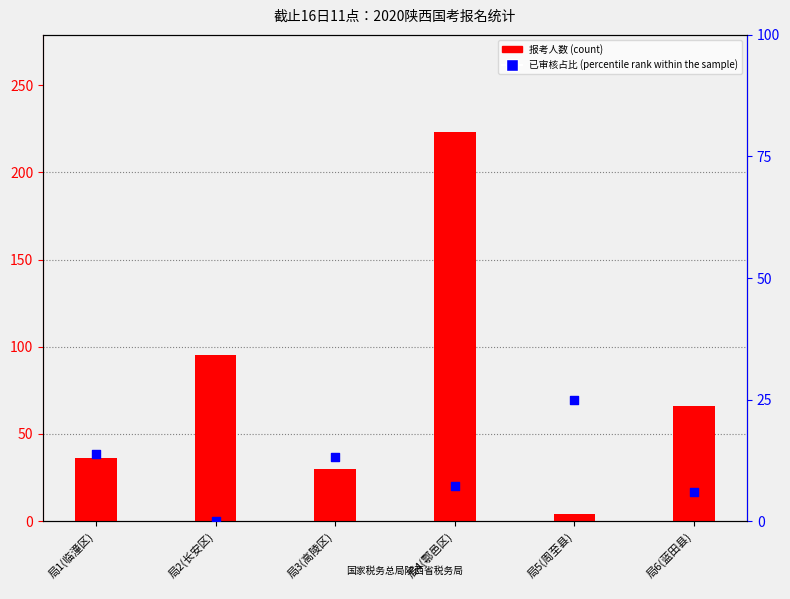

Is the value of 已审核占比(percentile rank within the sample) at 局5(周至县) greater than the value of 报考人数(count) at 局3(高陵区)?

No